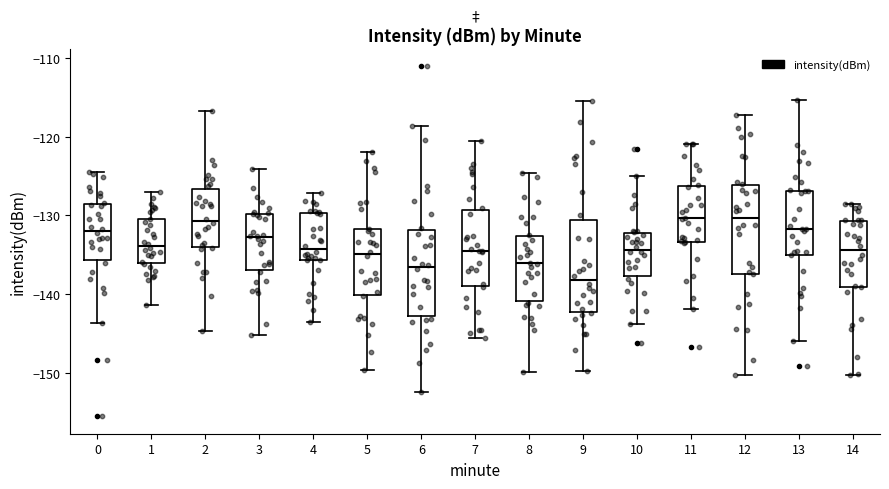

Reading left to right, transcribe this box plot: for each box, give where its median line is, the range the box spans, and where its two whiskers end, as read against the y-axis. The values are not printed on the chart, so give them approximately, as read against the axis.

0: median -132, box -136 to -129, whiskers -144 to -124
1: median -134, box -136 to -130, whiskers -141 to -127
2: median -131, box -134 to -127, whiskers -145 to -117
3: median -133, box -137 to -130, whiskers -145 to -124
4: median -134, box -136 to -130, whiskers -144 to -127
5: median -135, box -140 to -132, whiskers -150 to -122
6: median -137, box -143 to -132, whiskers -152 to -119
7: median -135, box -139 to -129, whiskers -146 to -121
8: median -136, box -141 to -133, whiskers -150 to -125
9: median -138, box -142 to -131, whiskers -150 to -115
10: median -134, box -138 to -132, whiskers -144 to -125
11: median -130, box -133 to -126, whiskers -142 to -121
12: median -130, box -137 to -126, whiskers -150 to -117
13: median -132, box -135 to -127, whiskers -146 to -115
14: median -134, box -139 to -131, whiskers -150 to -129